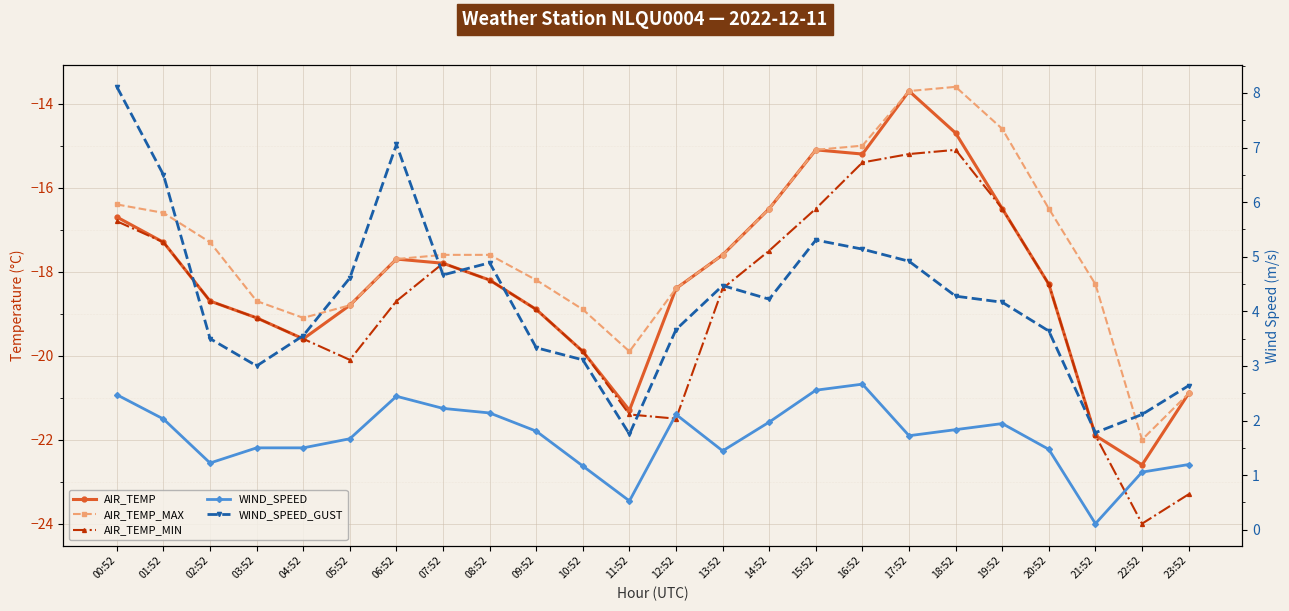

Where is the first local minimum for AIR_TEMP_MIN?

05:52